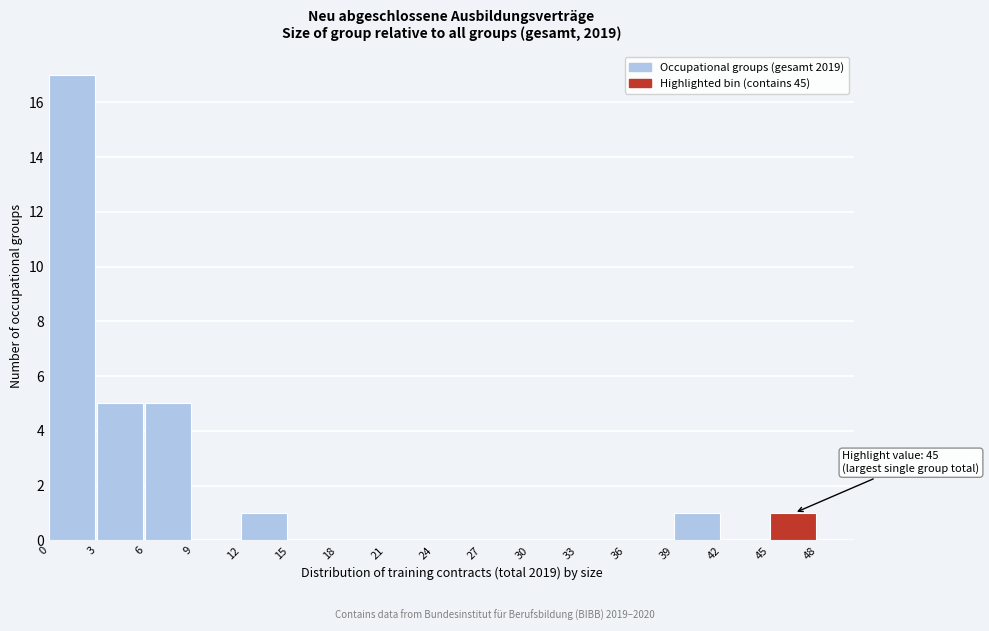

Which range on the x-axis has the tallest bar?

0 to 3